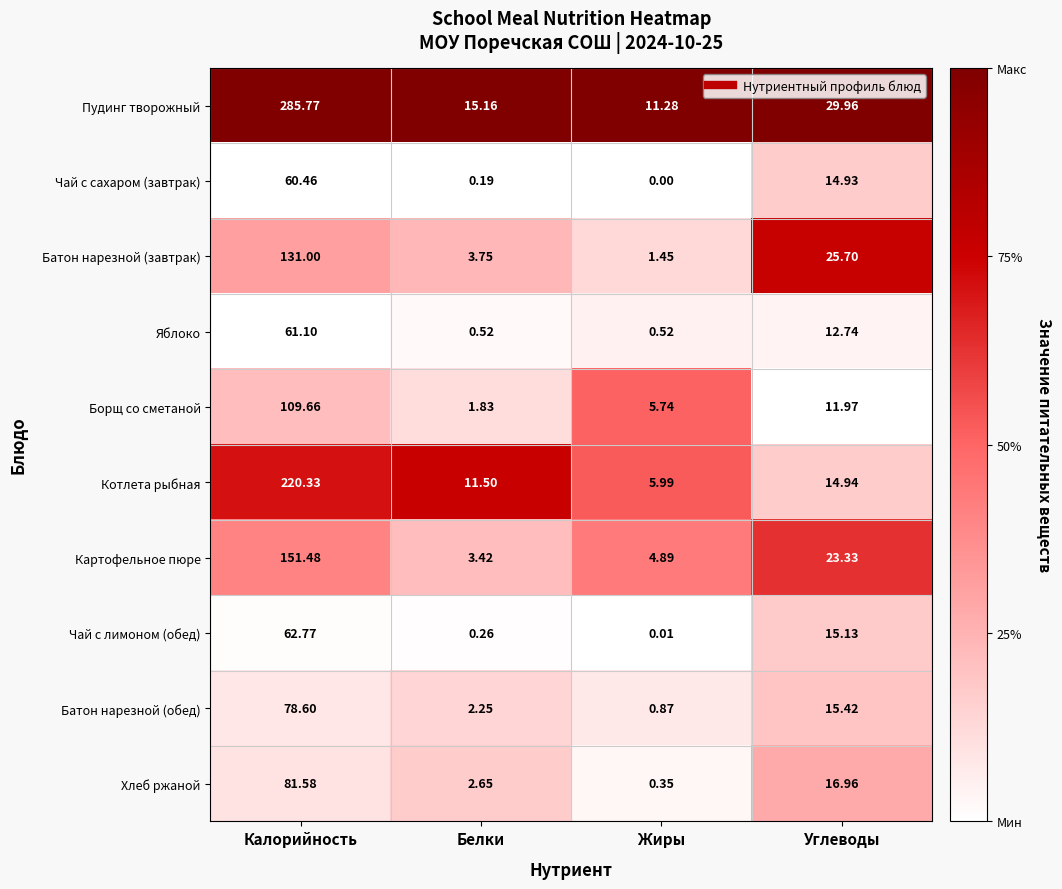

Which category has the highest value in the Картофельное пюре series?

Калорийность